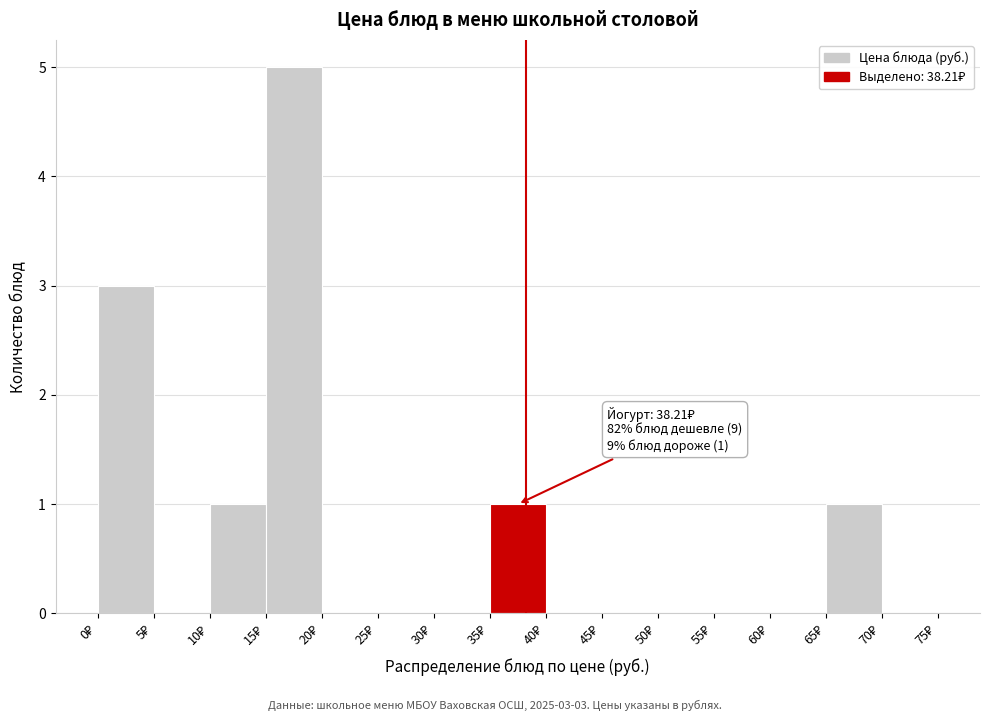

Which range on the x-axis has the tallest bar?

15 to 20